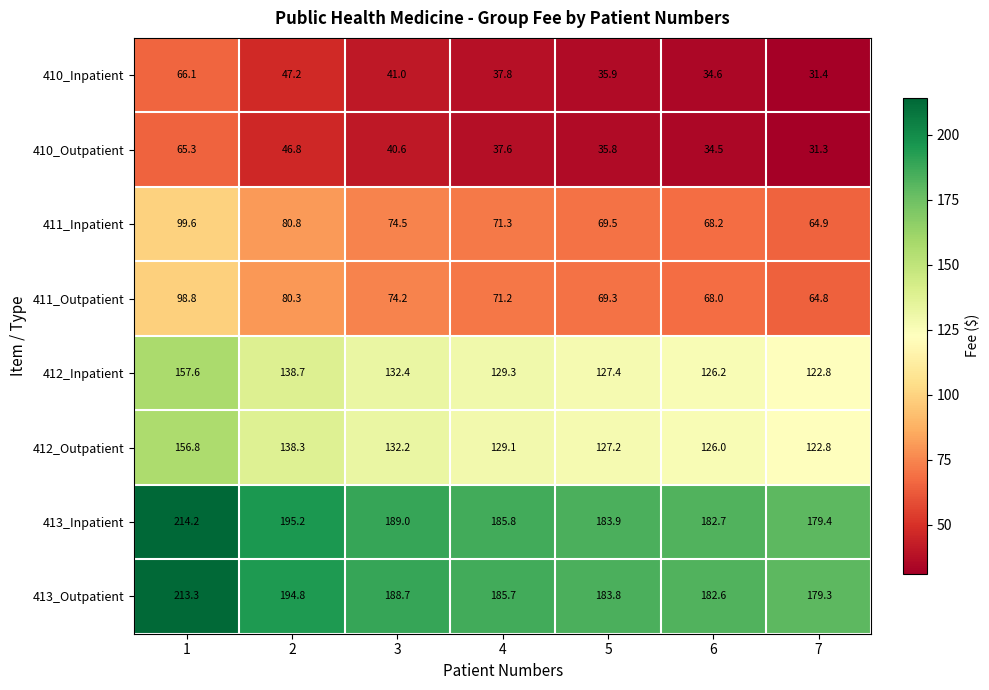

What is the approximate value of 410_Outpatient at 1?

65.3